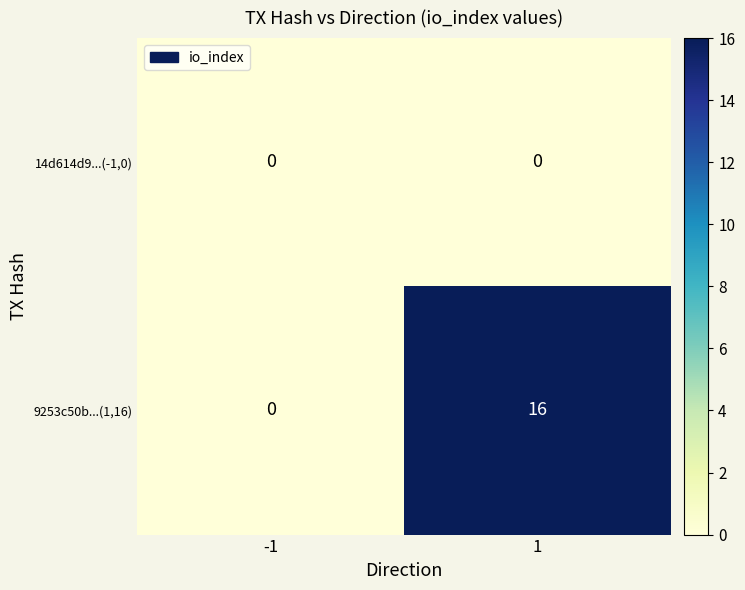

Is it true that 9253c50b...(1,16) equals 24 at 1?

False